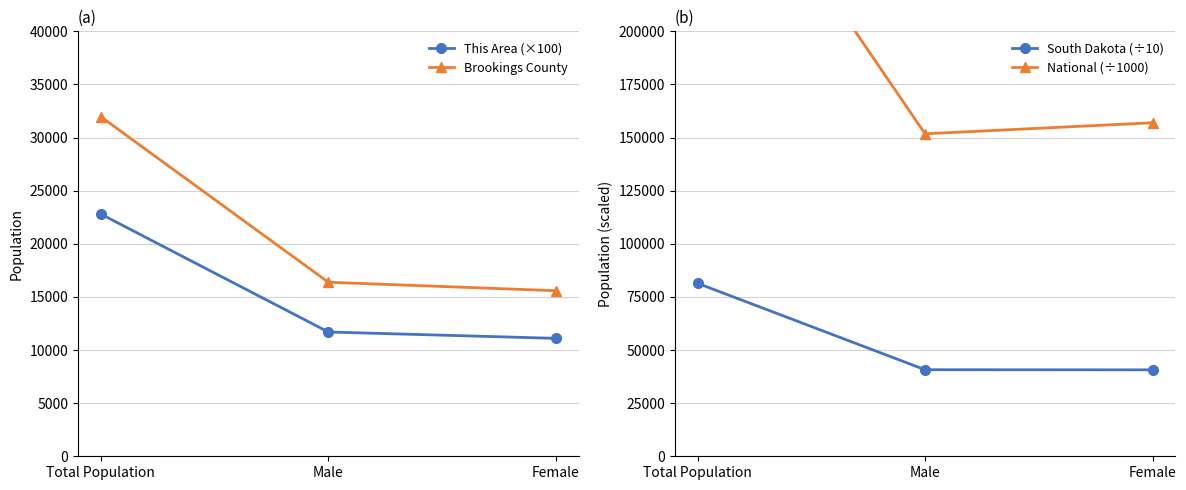

The value of National (÷1000) at Male is 151781.3. True or false?

True